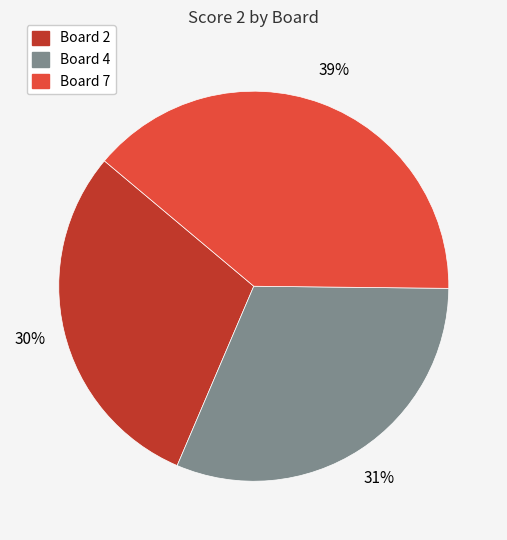

Does any single category account for the majority?

No